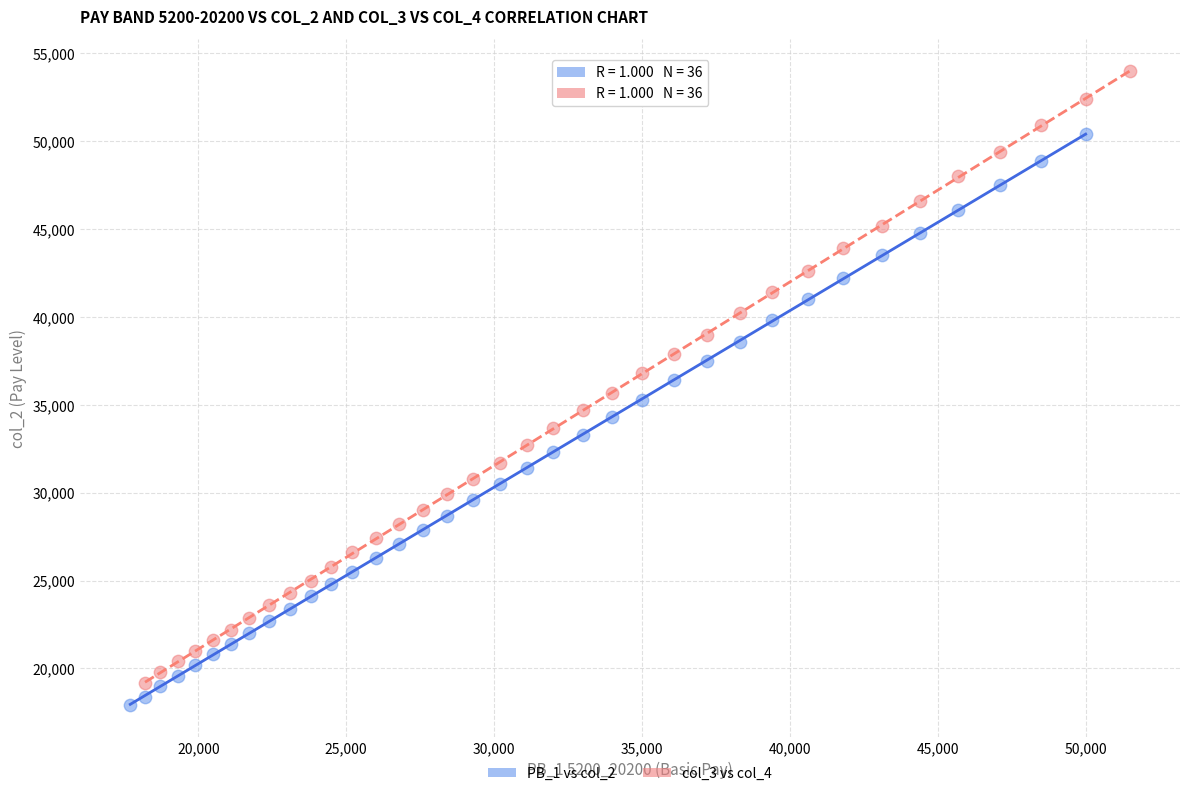

Which series has the largest Y range (max minus min)?

col_3 vs col_4